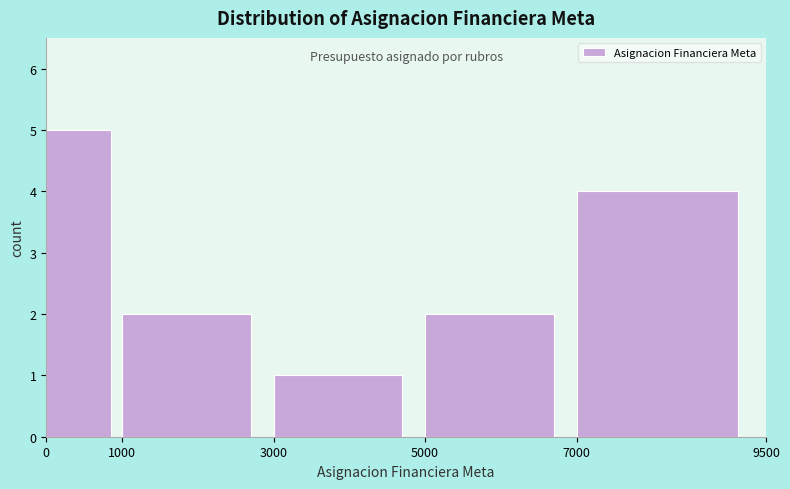

Over which range of the x-axis is the bar tallest?

0 to 1000